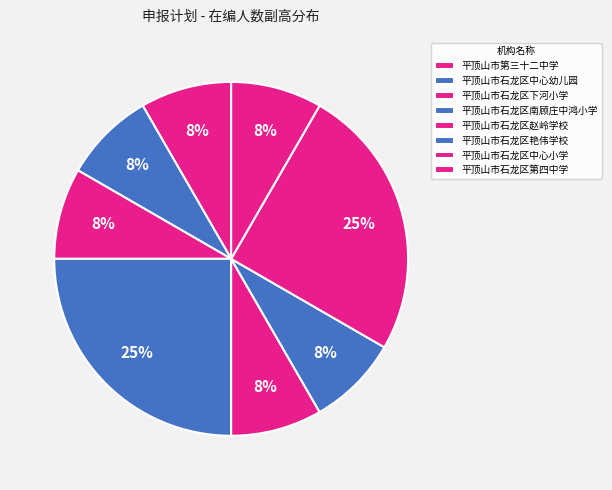

Count the number of slices in the pie.

8